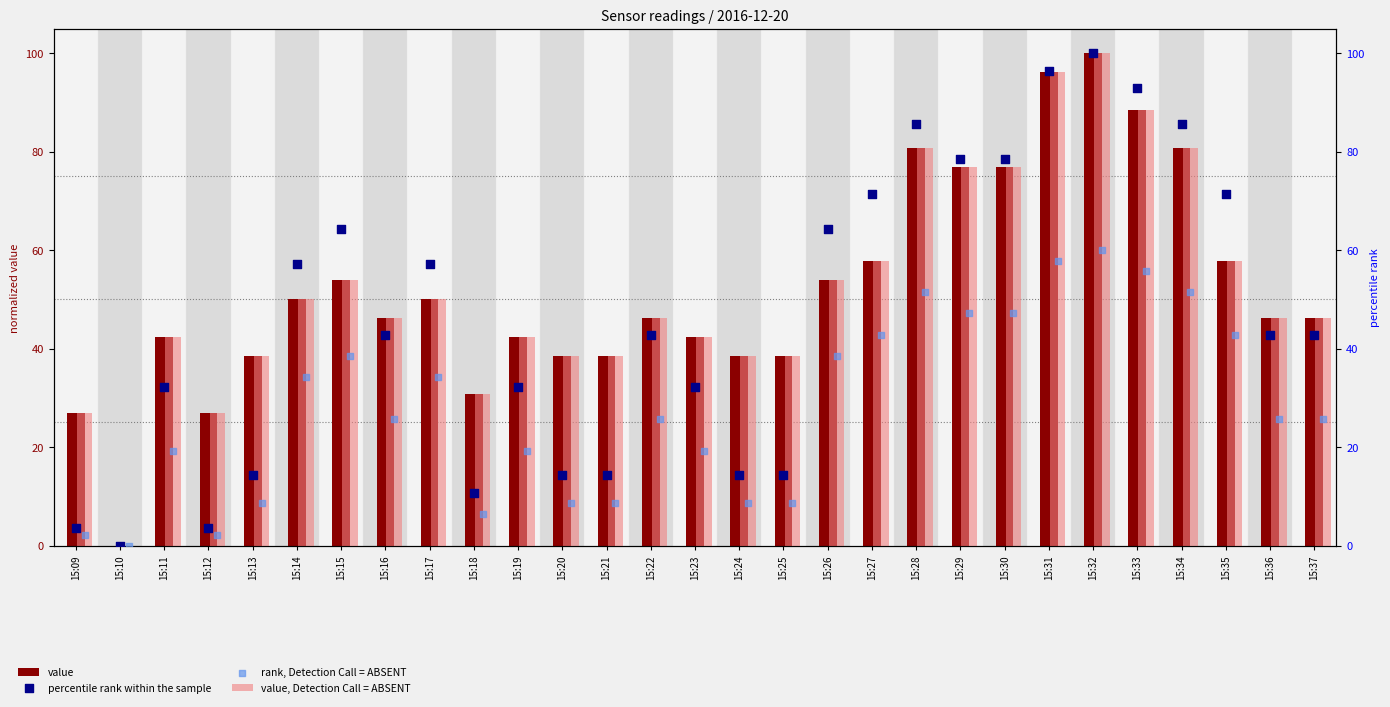

At which category is the sum across all series the highest?

15:32